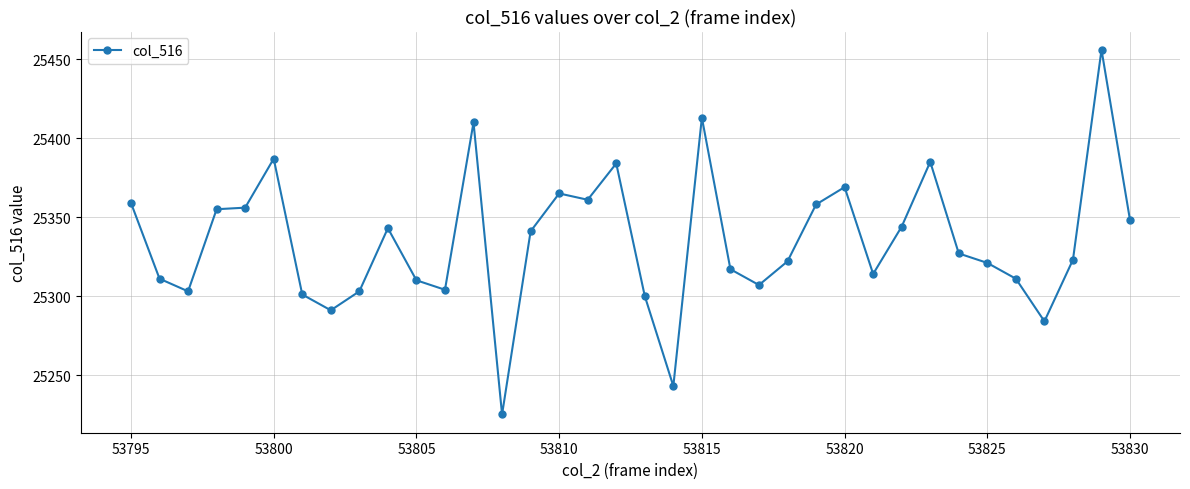

What is the smallest value displayed?

25225